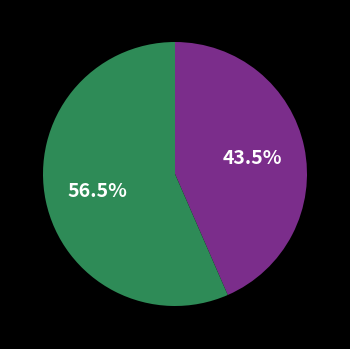

Does any single category account for the majority?

Yes